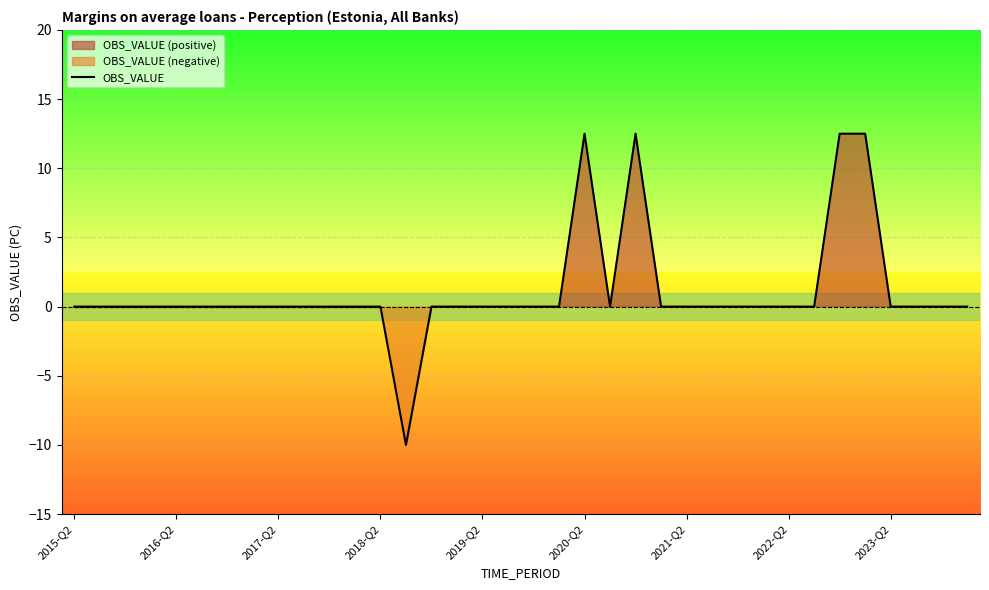

Is it true that OBS_VALUE equals 9.0 at 2017-Q2?

False